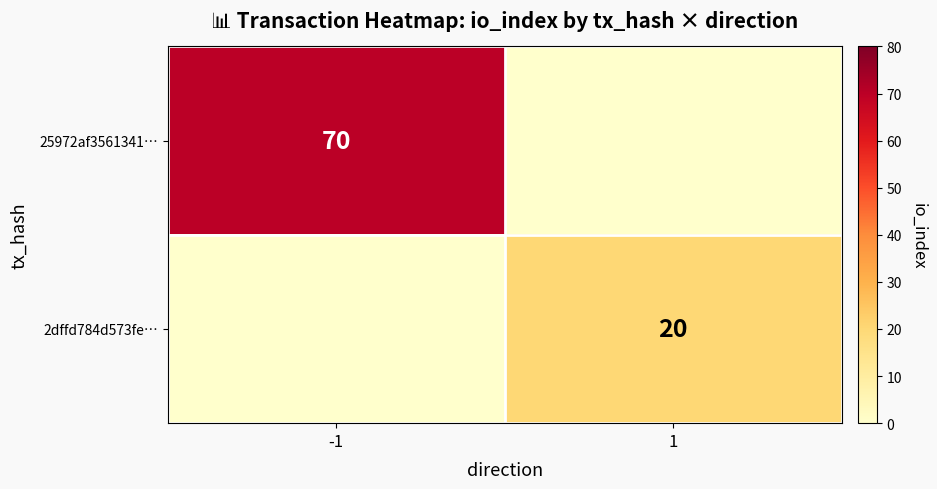

The value of 2dffd784d573fe… at 1 is 20. True or false?

True